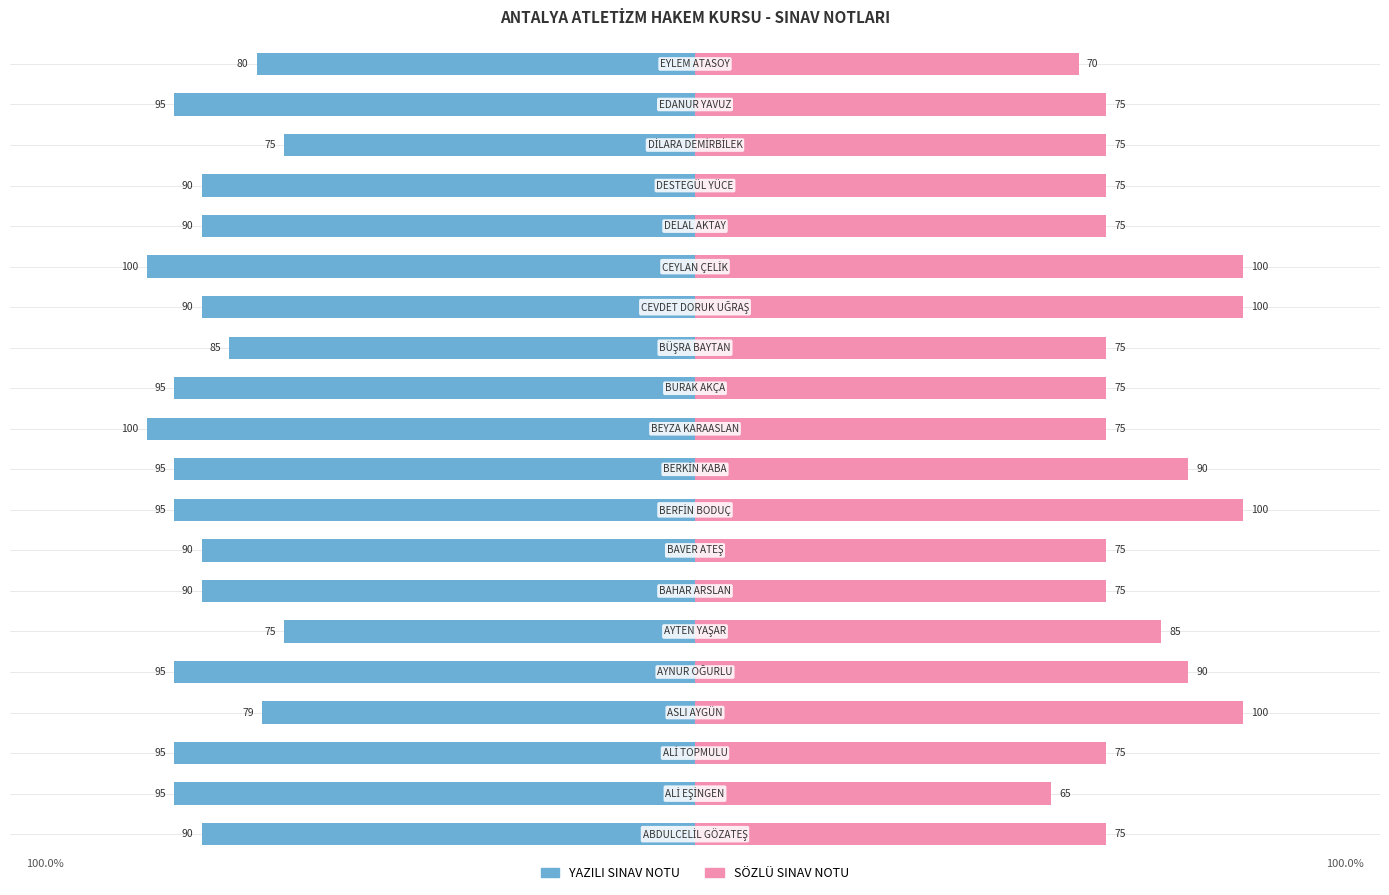

At how many categories does at least one series exceed 66?

20